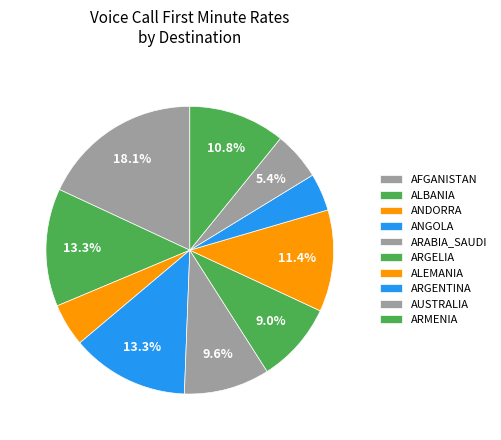

How many segments does this pie chart have?

10